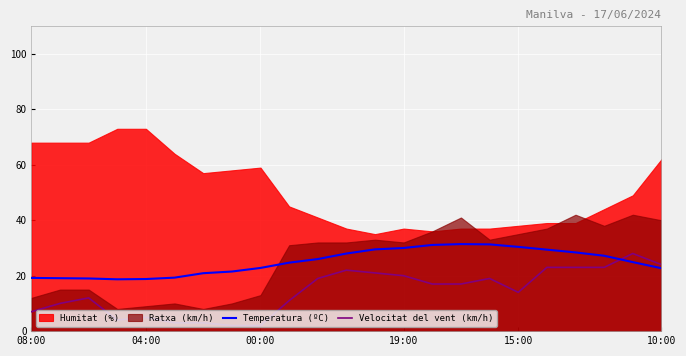

The Velocitat del vent (km/h) series shows 2.4 at 08:00. True or false?

False